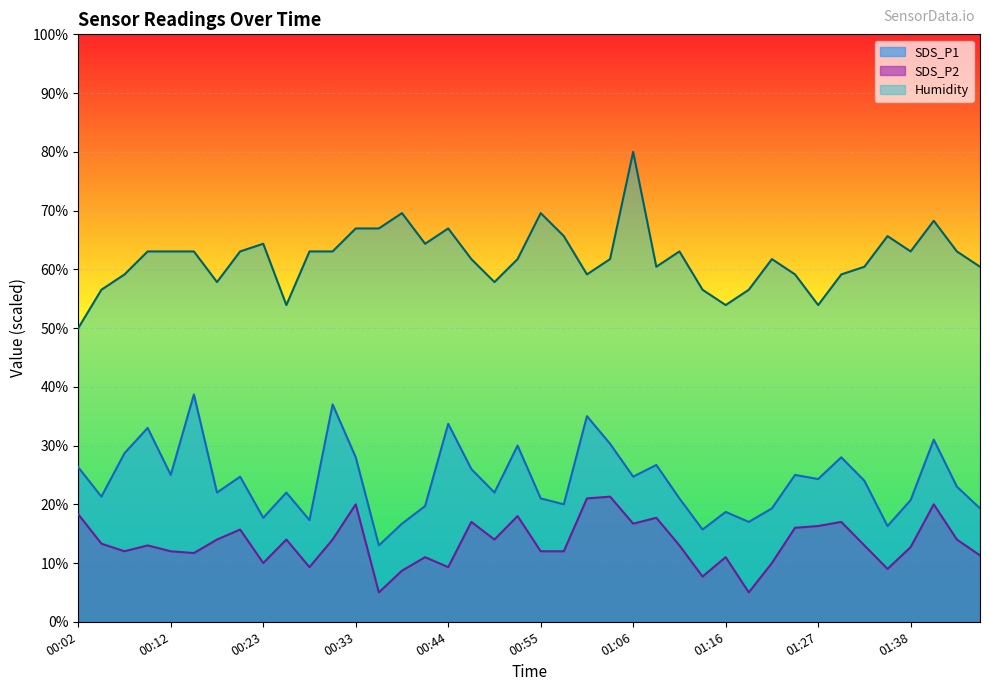

What is the sum of the SDS_P1 values at 01:38 and 00:58?

40.7